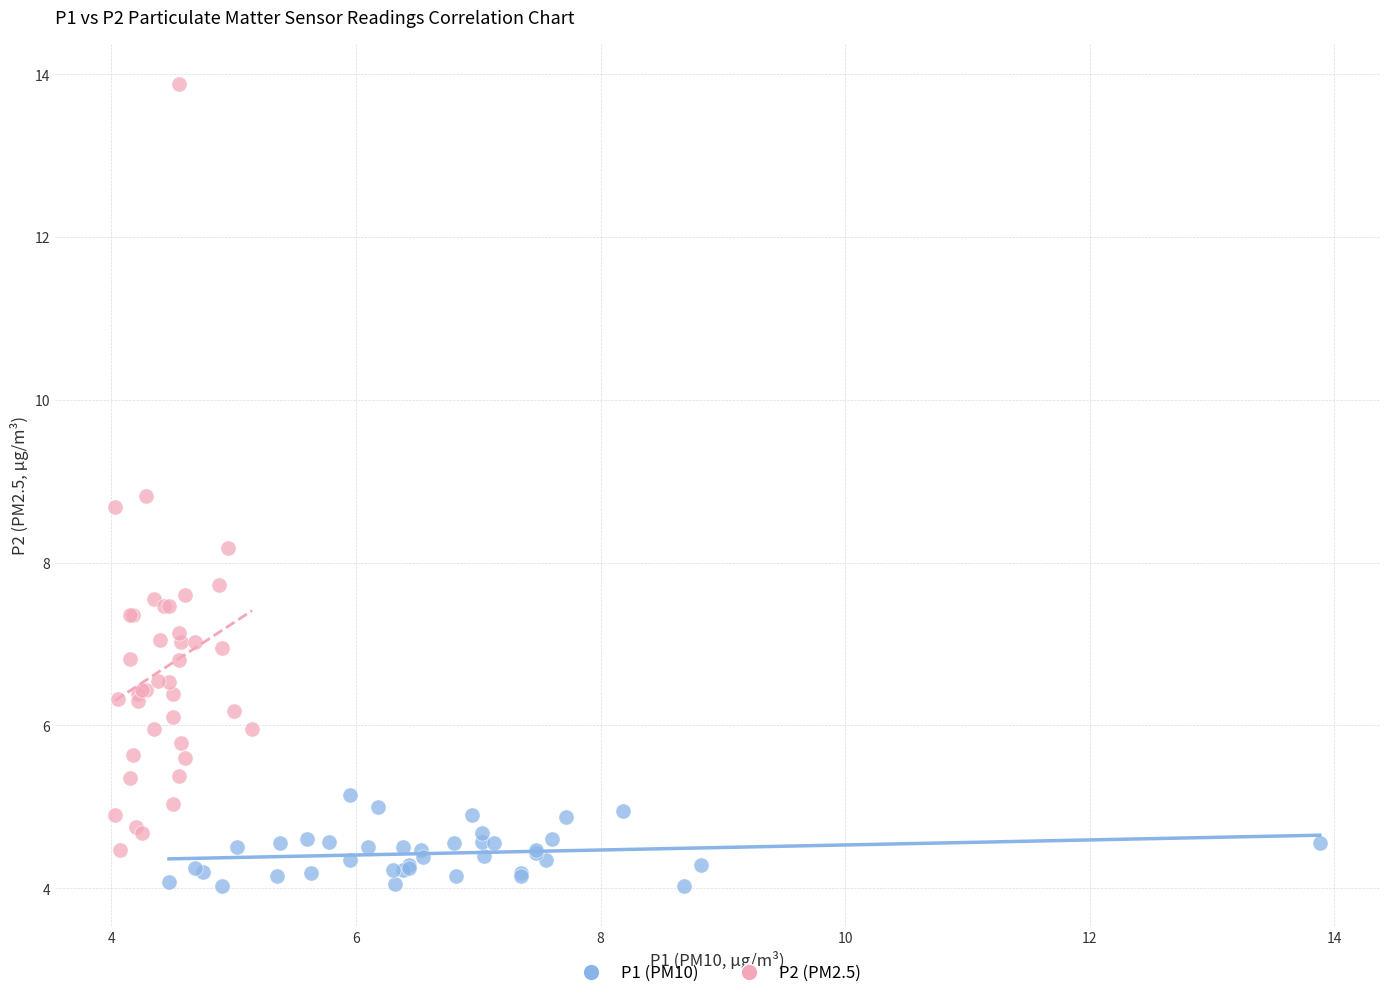

Which series has the widest spread of Y values?

P2 (PM2.5)